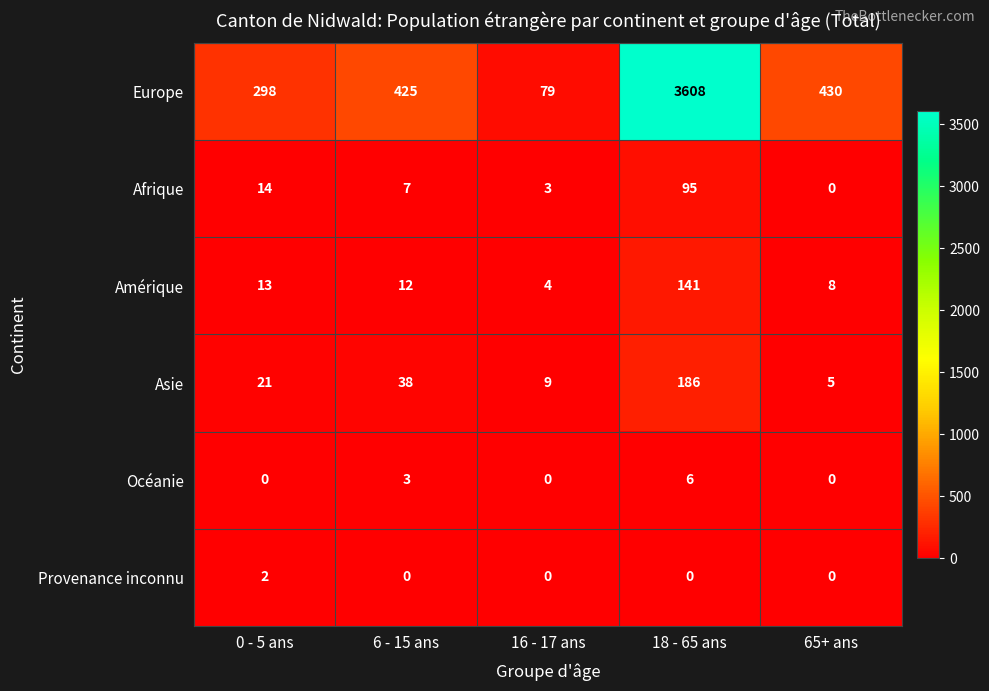

At which label does Asie reach its peak?

18 - 65 ans